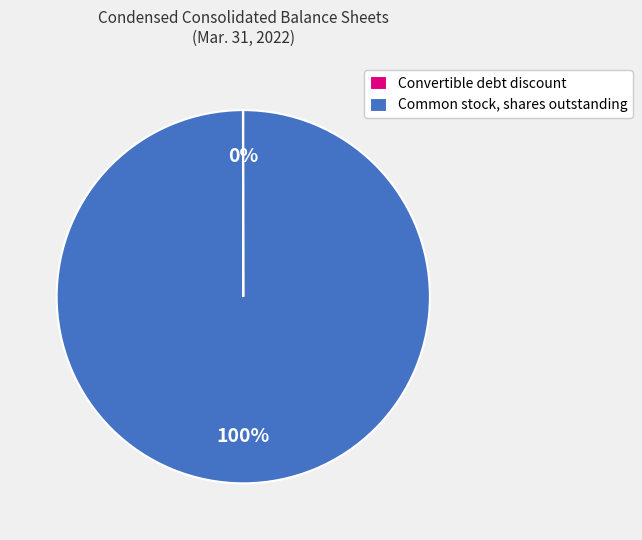

Does any single category account for the majority?

Yes